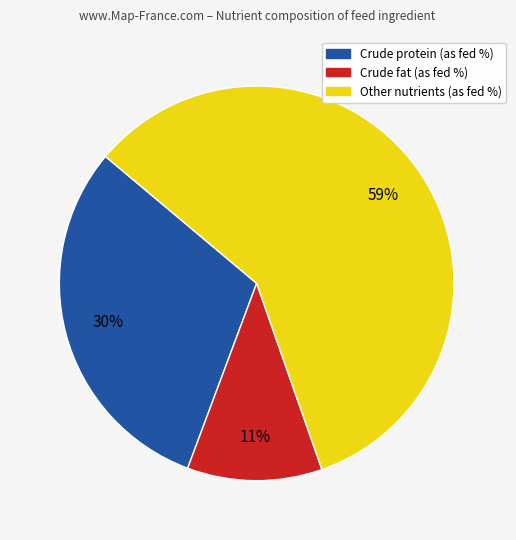

To the nearest percent, what is the average slice percentage?

33%